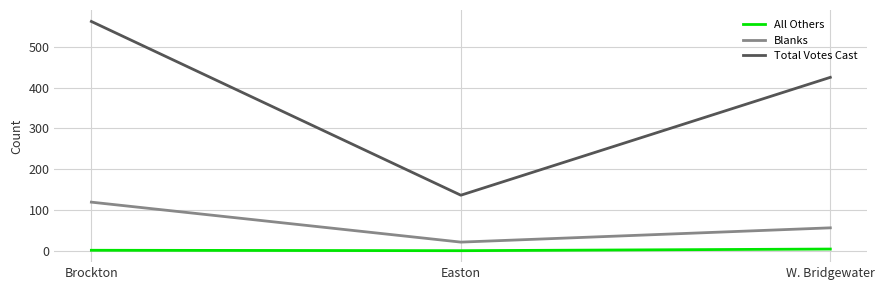

Is it true that Blanks equals 56 at W. Bridgewater?

True